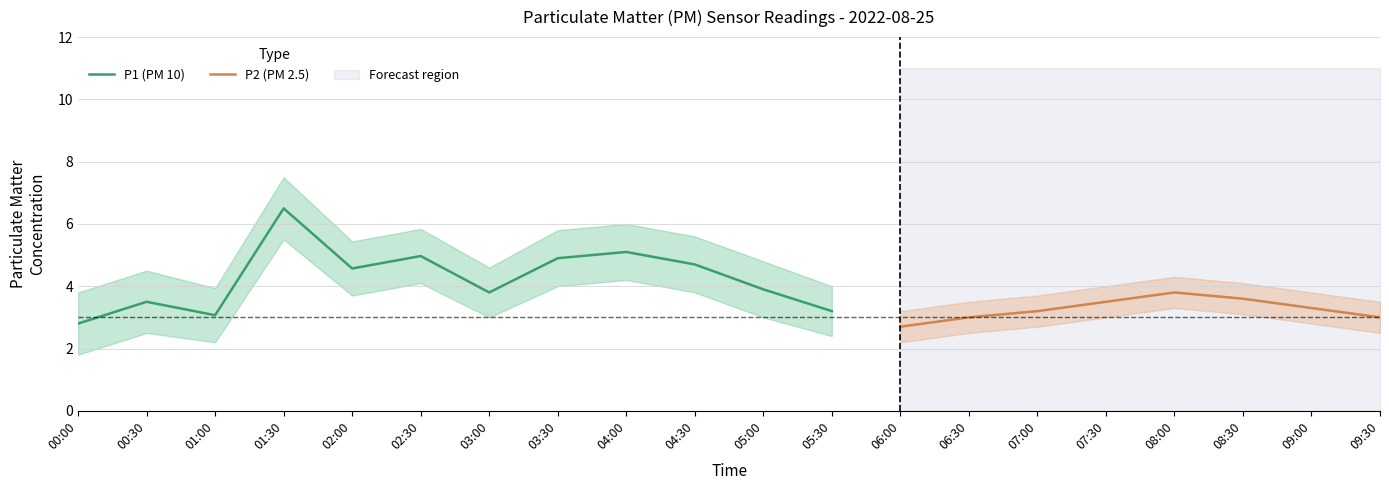

What is the sum of the P2 values at 07:00 and 07:30?

6.7